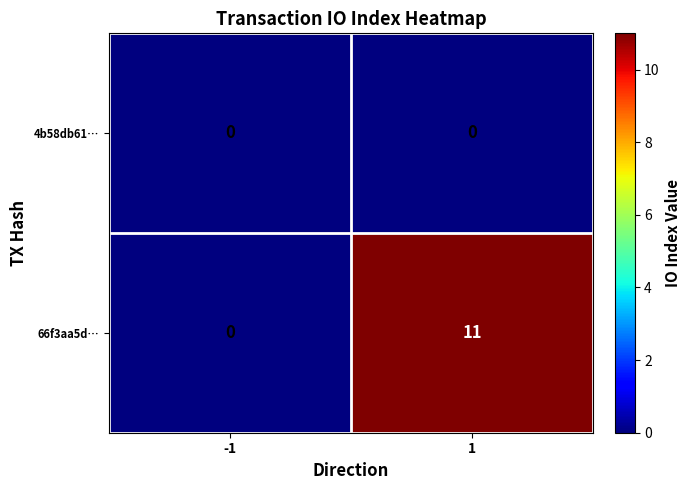

Rank the series at 1 from highest to lowest value.

66f3aa5d…, 4b58db61…